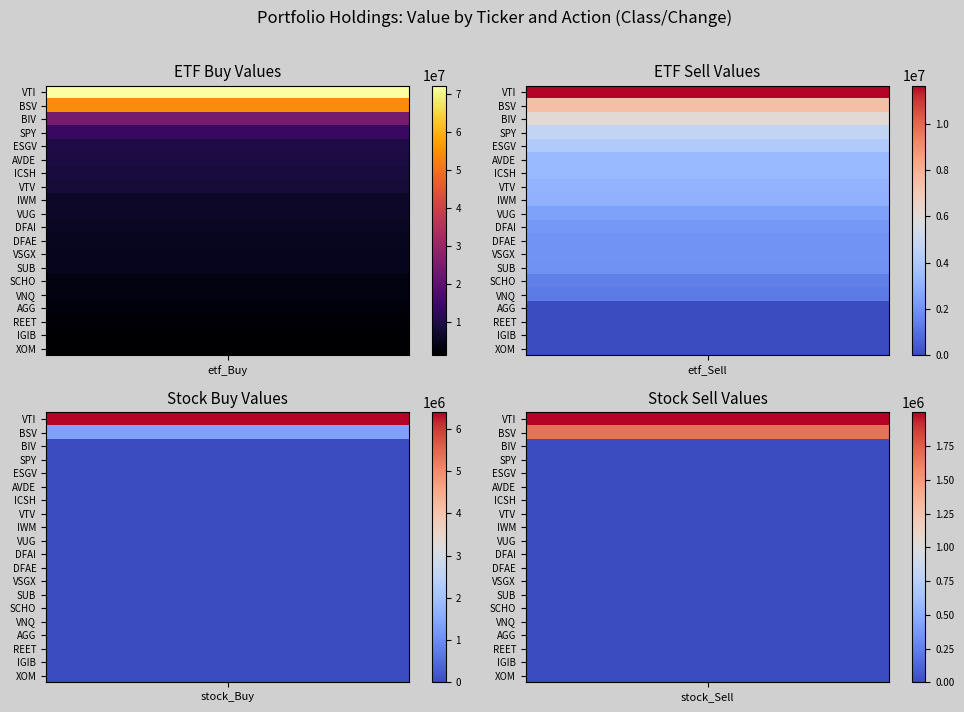

What is the difference between the etf_Buy values at 7 and 13?

3281000